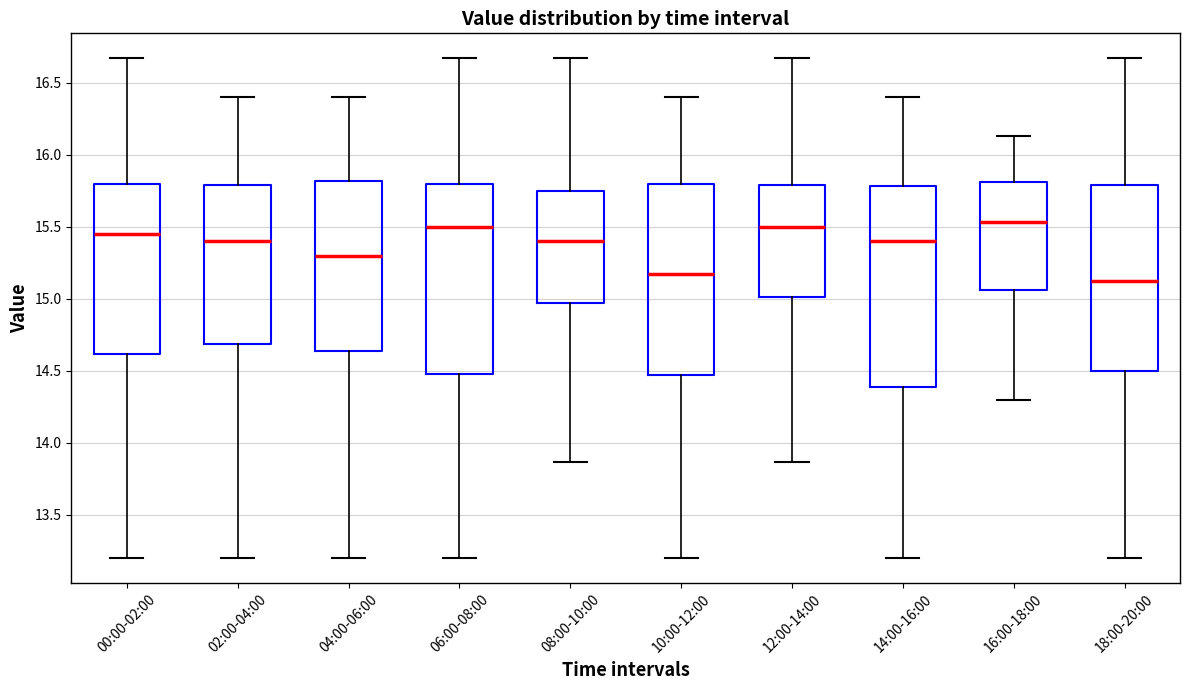

Reading left to right, transcribe this box plot: for each box, give where its median line is, the range the box spans, and where its two whiskers end, as read against the y-axis. The values are not printed on the chart, so give them approximately, as read against the axis.

00:00-02:00: median 15.45, box 14.60 to 15.80, whiskers 13.20 to 16.65
02:00-04:00: median 15.40, box 14.70 to 15.80, whiskers 13.20 to 16.40
04:00-06:00: median 15.30, box 14.65 to 15.80, whiskers 13.20 to 16.40
06:00-08:00: median 15.50, box 14.50 to 15.80, whiskers 13.20 to 16.65
08:00-10:00: median 15.40, box 14.95 to 15.75, whiskers 13.85 to 16.65
10:00-12:00: median 15.20, box 14.45 to 15.80, whiskers 13.20 to 16.40
12:00-14:00: median 15.50, box 15.00 to 15.80, whiskers 13.85 to 16.65
14:00-16:00: median 15.40, box 14.40 to 15.80, whiskers 13.20 to 16.40
16:00-18:00: median 15.55, box 15.05 to 15.80, whiskers 14.30 to 16.15
18:00-20:00: median 15.15, box 14.50 to 15.80, whiskers 13.20 to 16.65